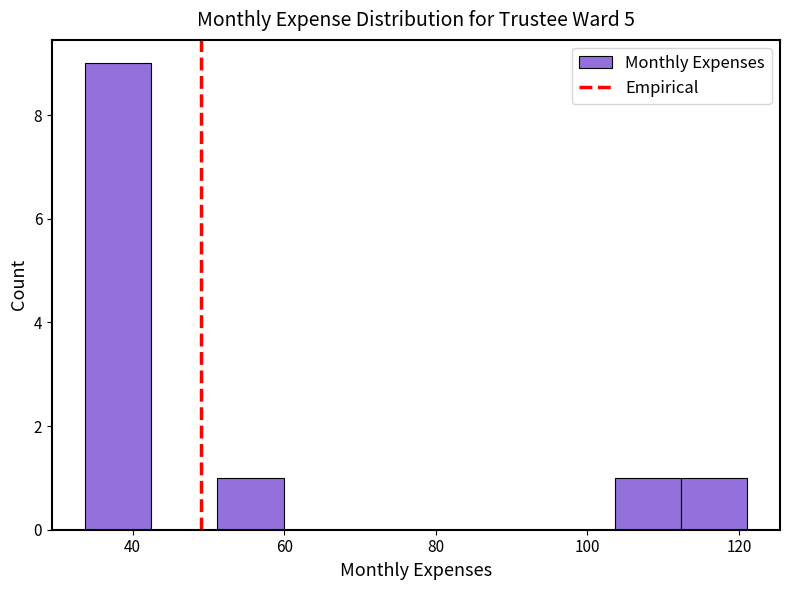

What is the height of the bar covering 104 to 112 on the x-axis? Neither the bar edges nor the heights are printed on the chart, so give them approximately, as read against the axes.

1